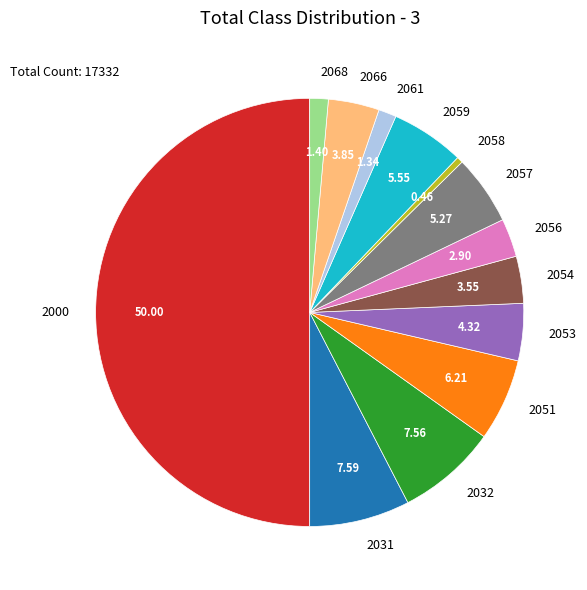

Which has a higher value, 2051 or 2058?

2051